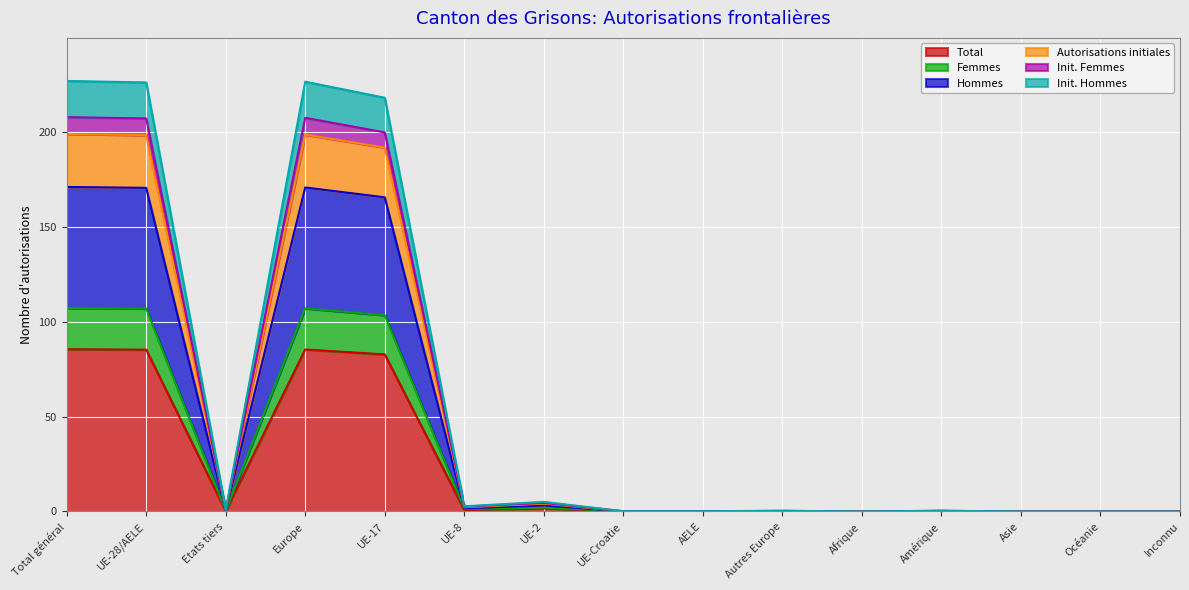

Read the Total value at Total général.

85.6